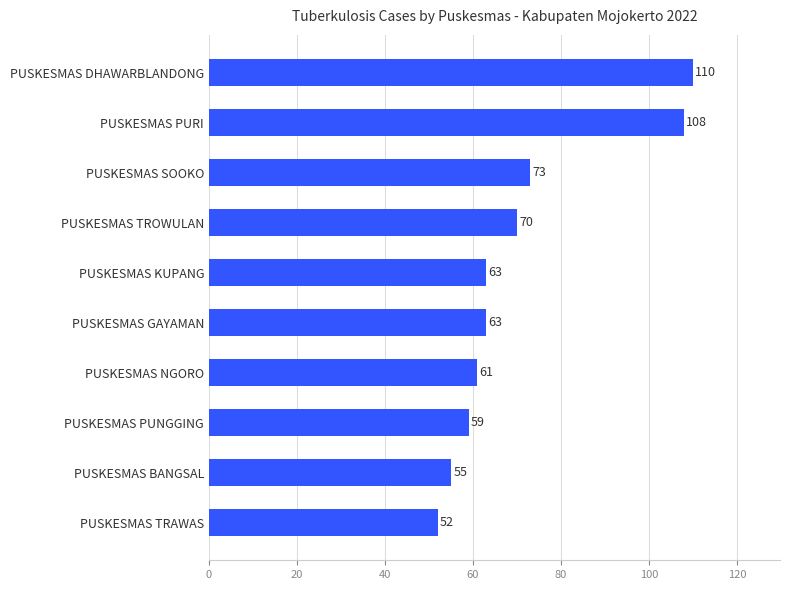

What is the difference between the maximum and second lowest values?

55